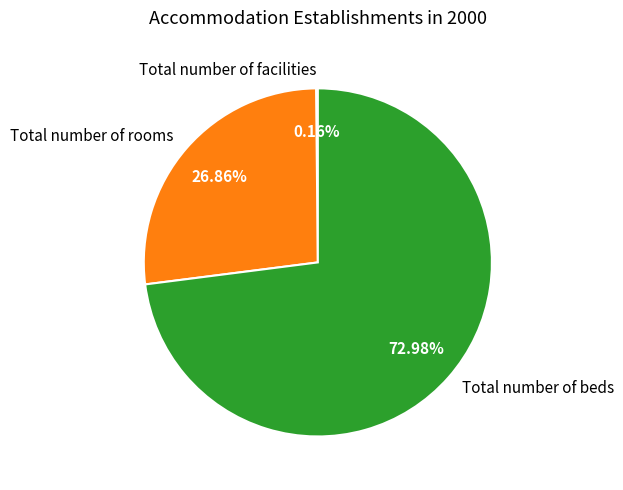

Which slice is the largest?

Total number of beds